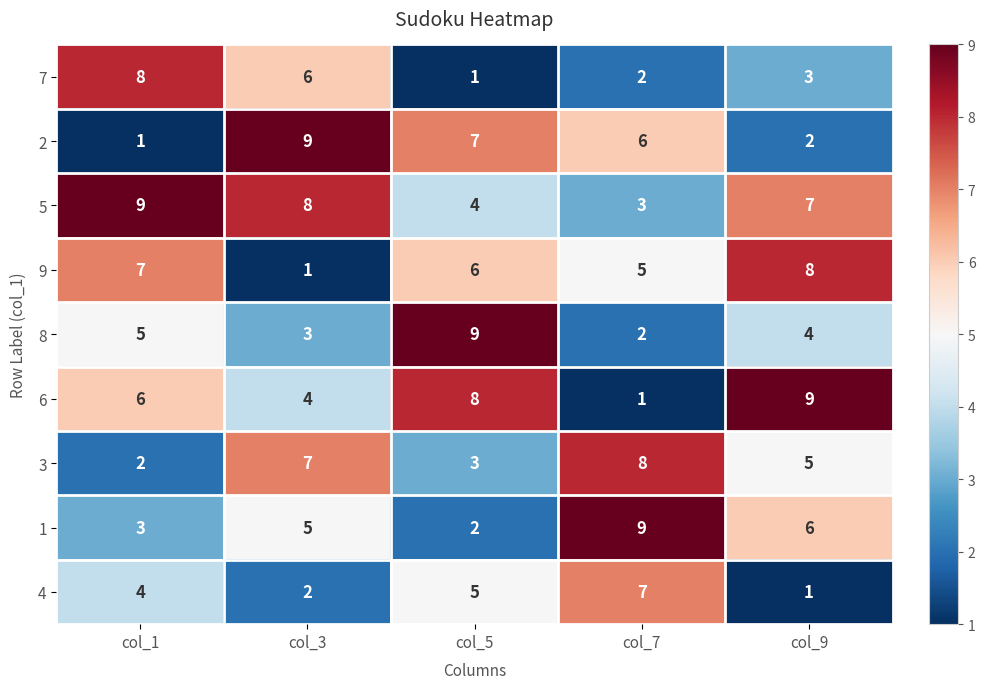

Between col_1 and col_5, which series saw the biggest shift?

7